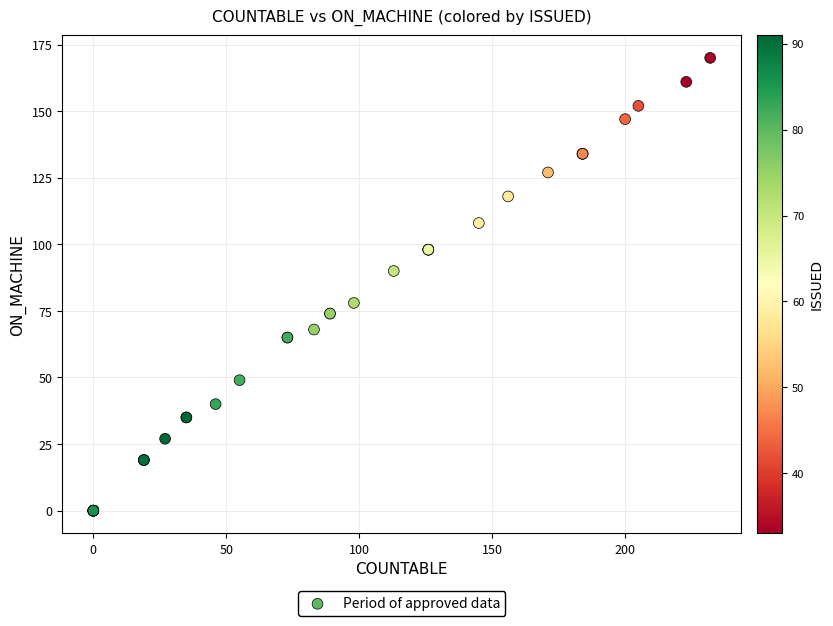

What Y value in the scatter plot is closest to 85?

90